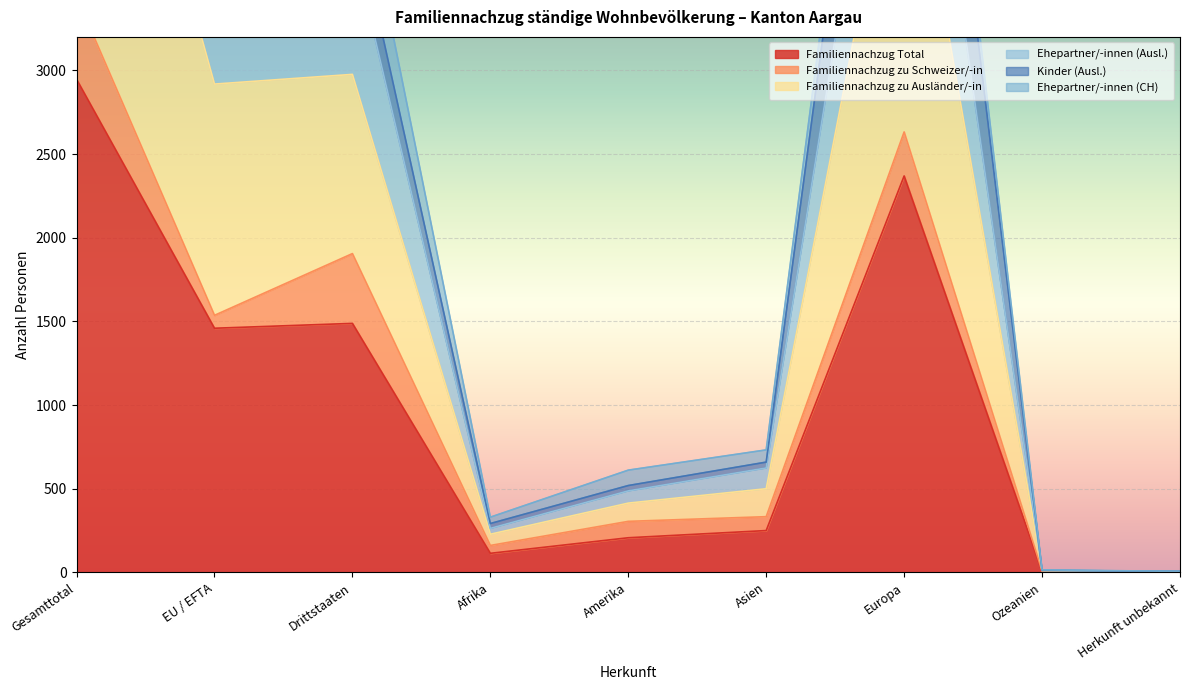

How many interior local peaks does the Familiennachzug zu Ausländer/-in series have?

1